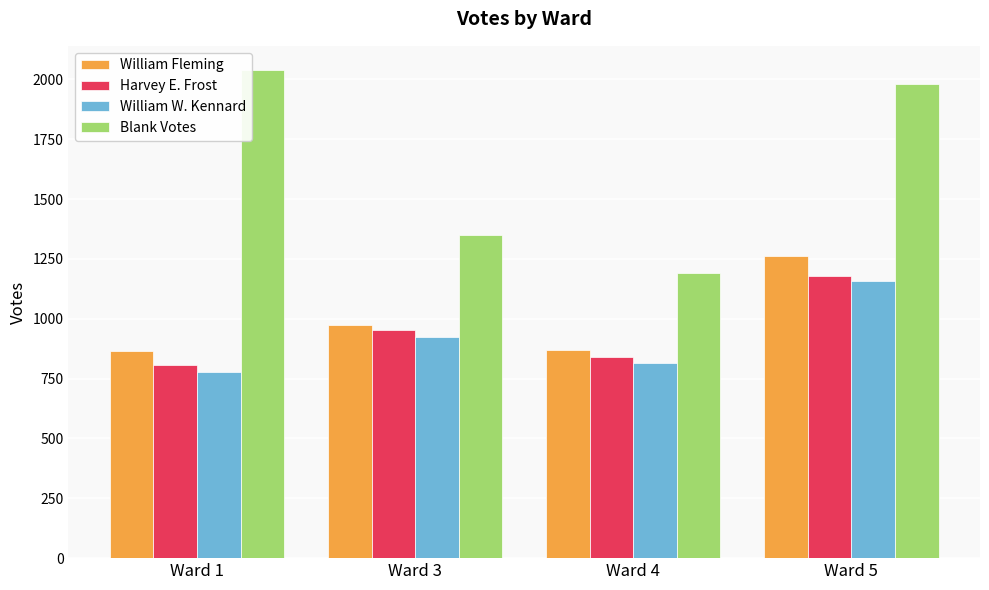

Between Ward 1 and Ward 5, which series saw the biggest shift?

William Fleming